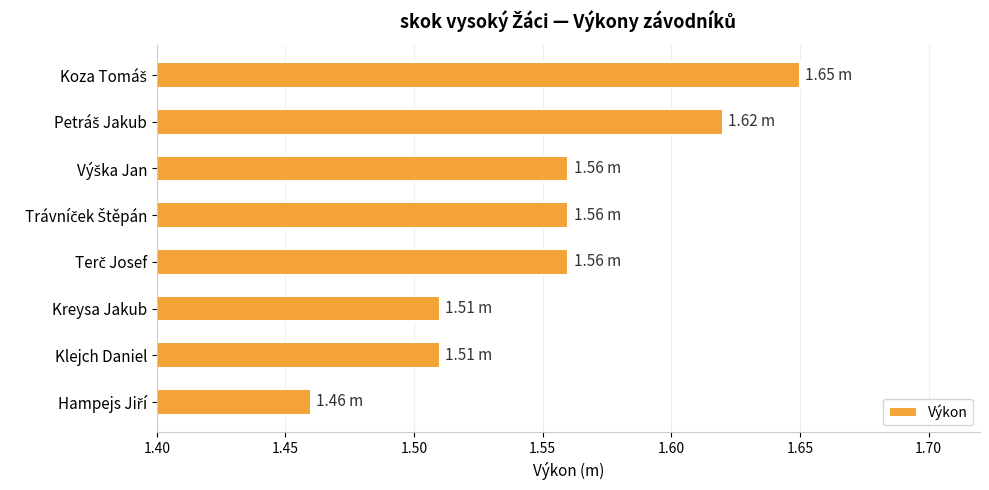

What is the label of the 6th bar from the top?

Kreysa Jakub